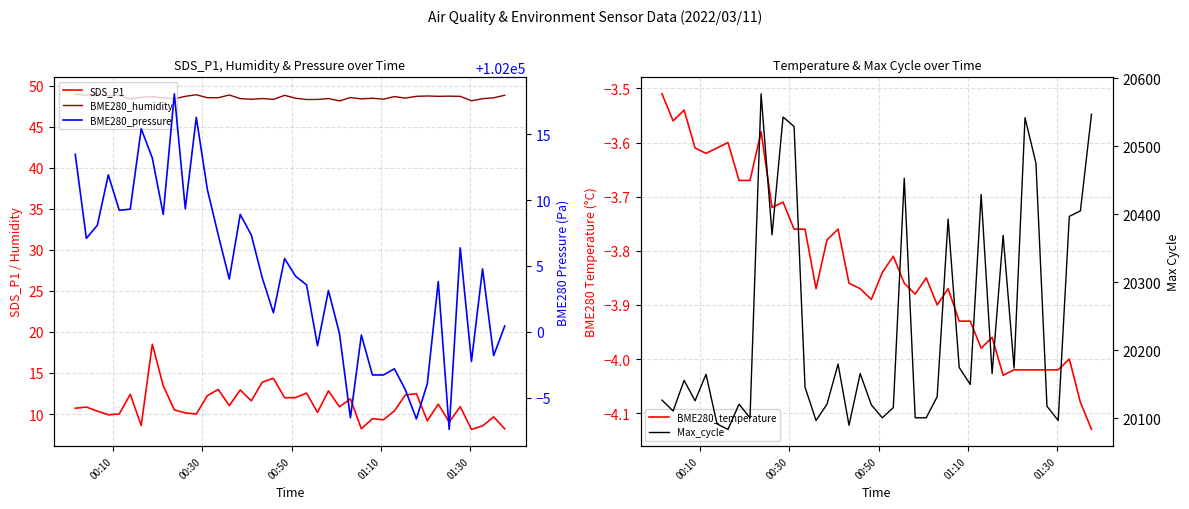

How many values in the SDS_P1 series exceed 10?

27